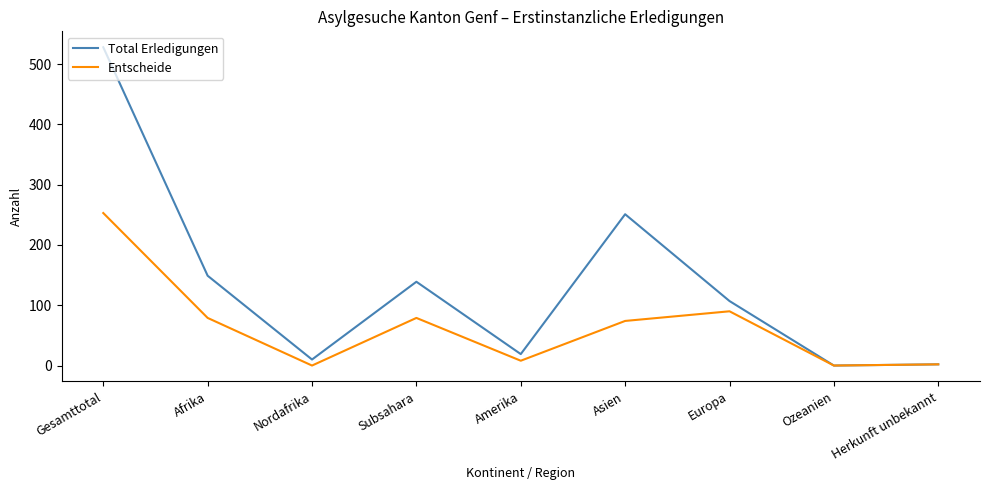

List the series in order of their overall mean, lowest first.

Entscheide, Total Erledigungen